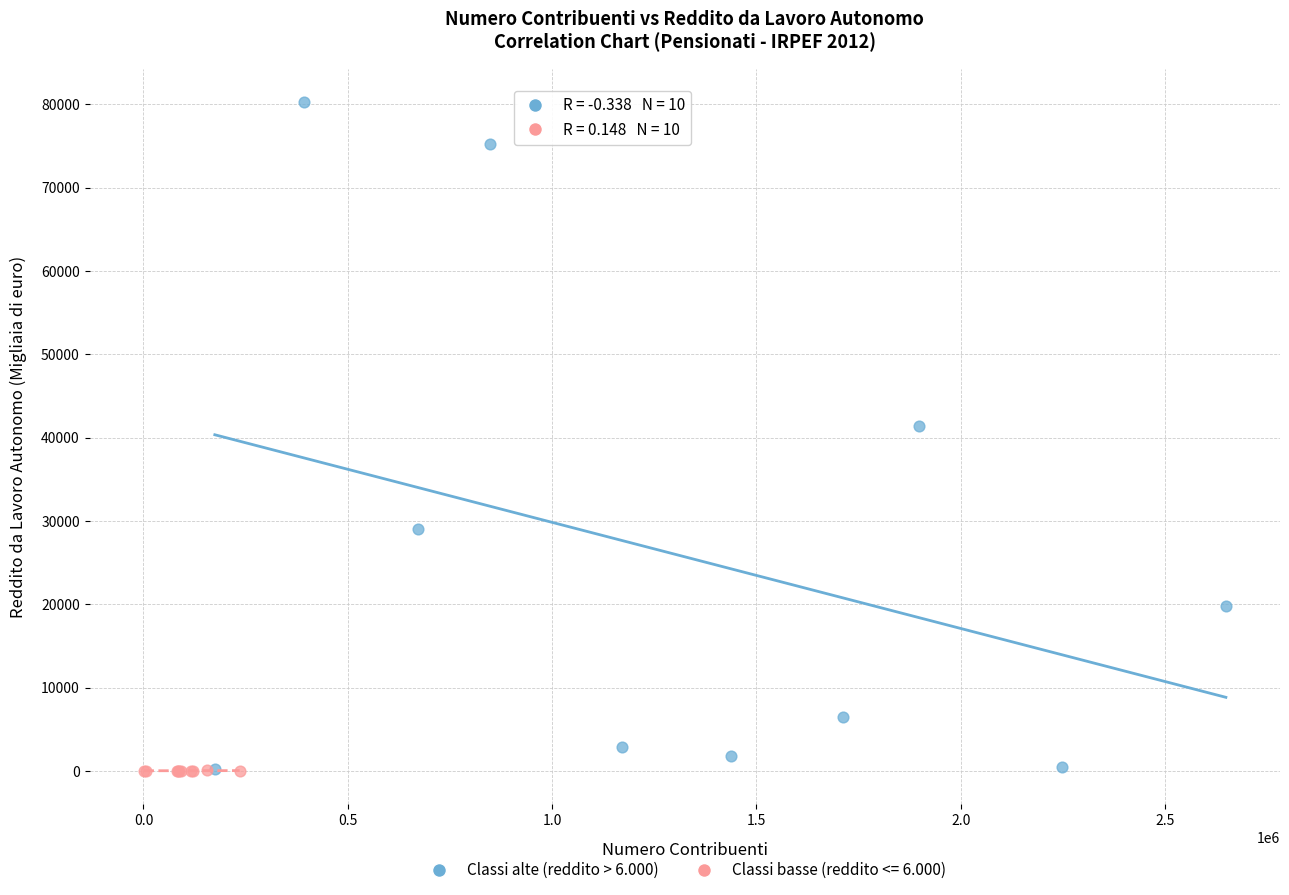

Which series reaches the maximum Y coordinate?

Classi alte (reddito > 6.000)